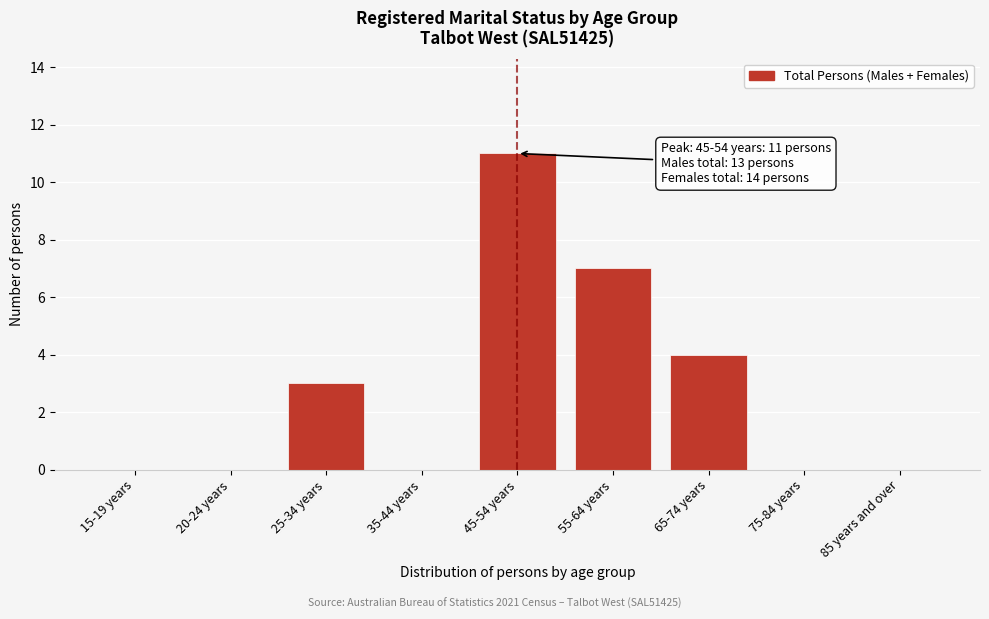

Reading right to left, transcribe all the data shown in this chart.

85 years and over=0	75-84 years=0	65-74 years=4	55-64 years=7	45-54 years=11	35-44 years=0	25-34 years=3	20-24 years=0	15-19 years=0